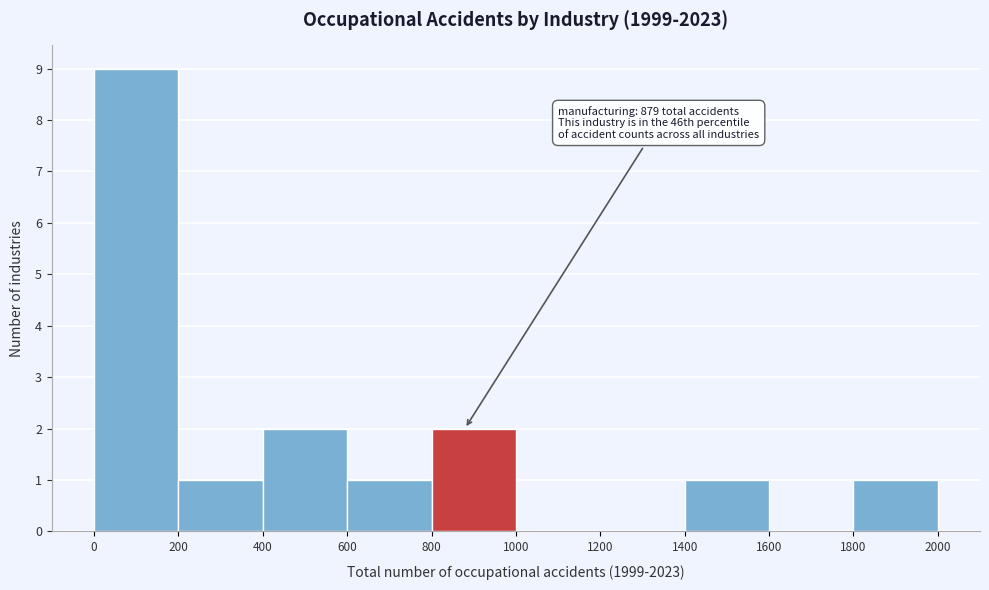

Over which range of the x-axis is the bar tallest?

0 to 200